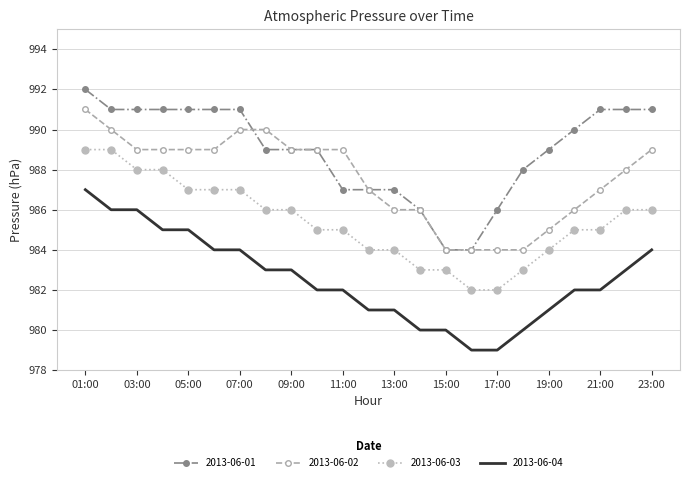

Which series has the largest total across all categories?

2013-06-01